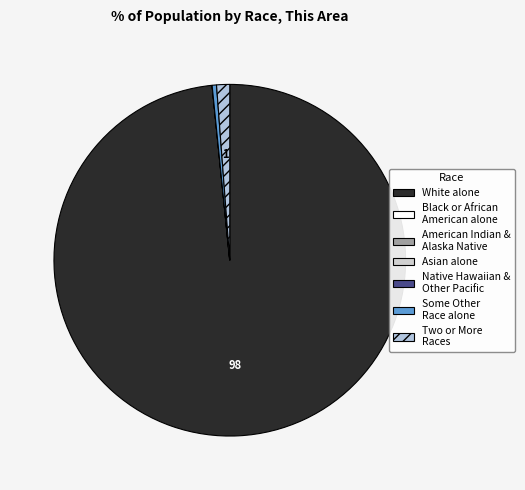

Which has a higher value, White alone or Two or More Races?

White alone